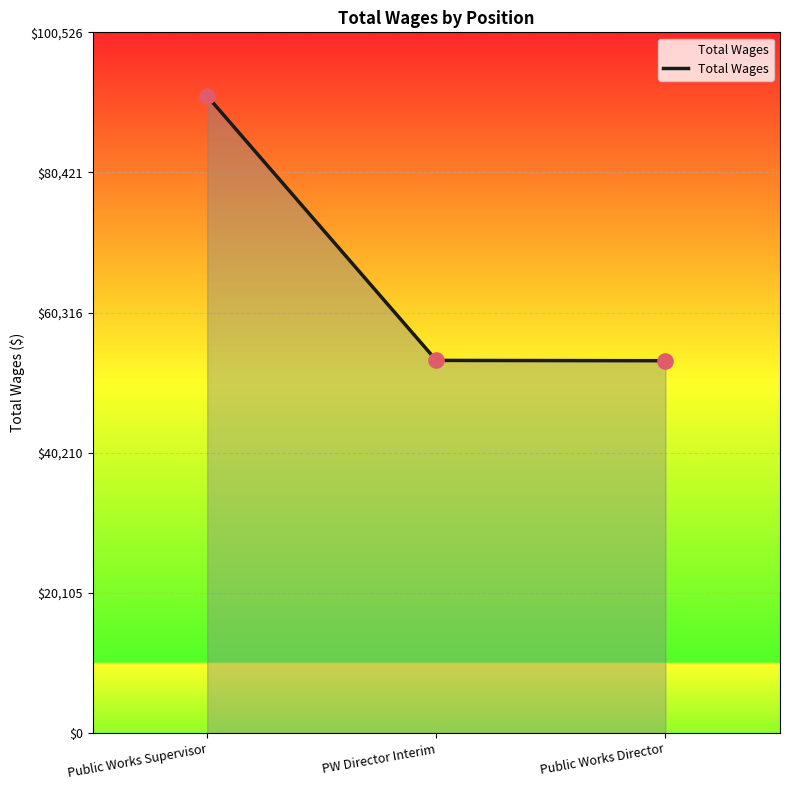

Approximately how many times larger is the value at Public Works Supervisor compared to PW Director Interim?

1.7